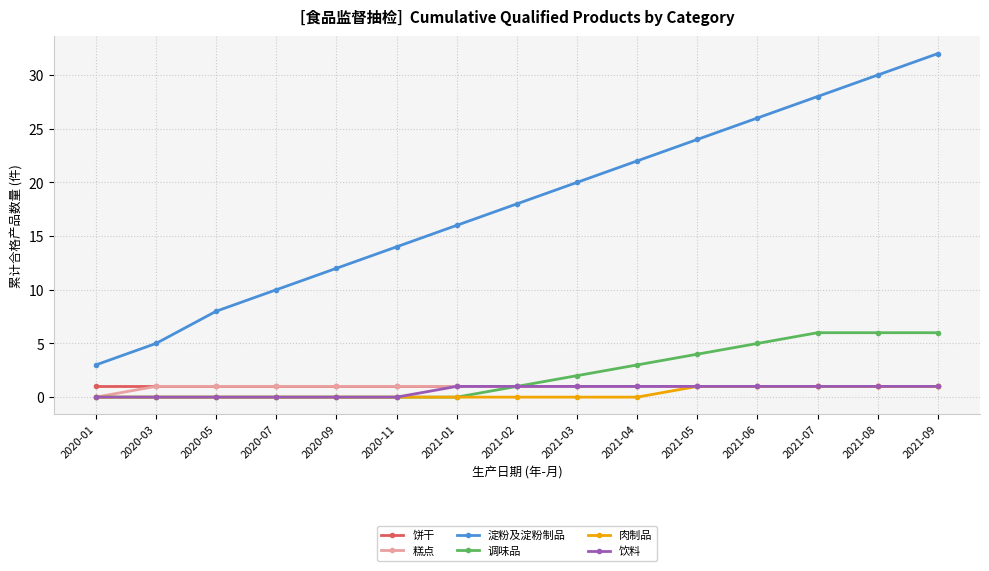

True or false: 淀粉及淀粉制品 and 糕点 cross at least once.

False